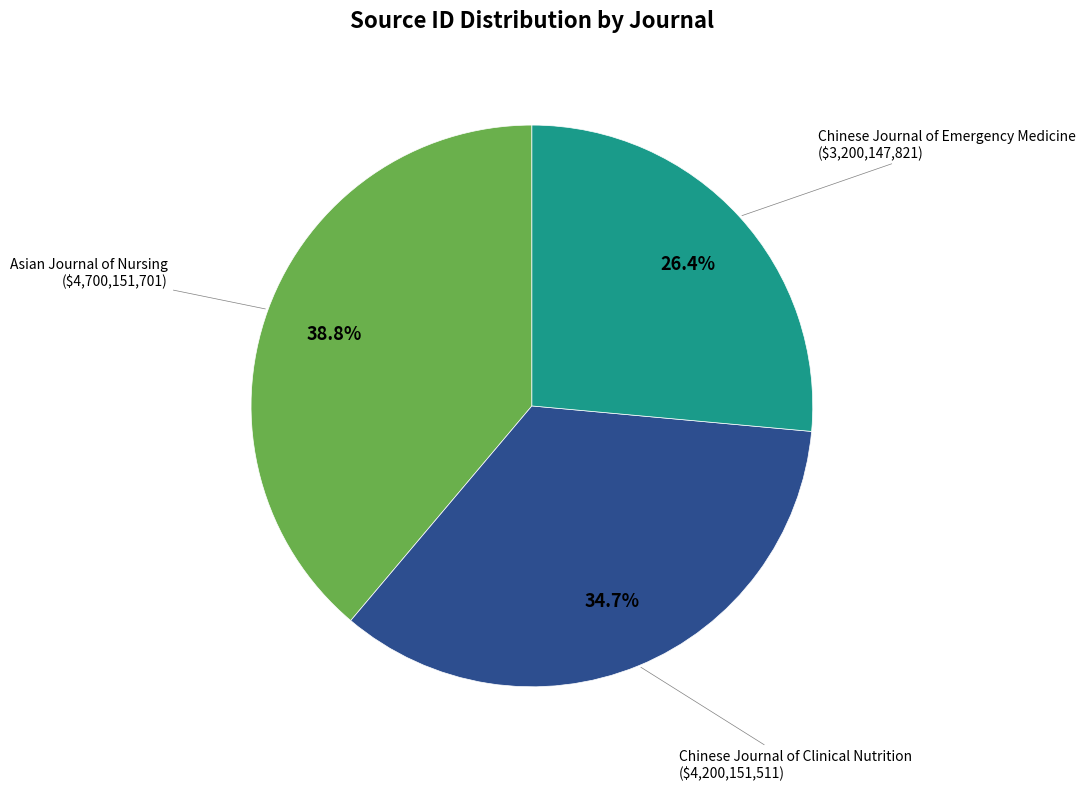

Is there a majority slice in this chart?

No